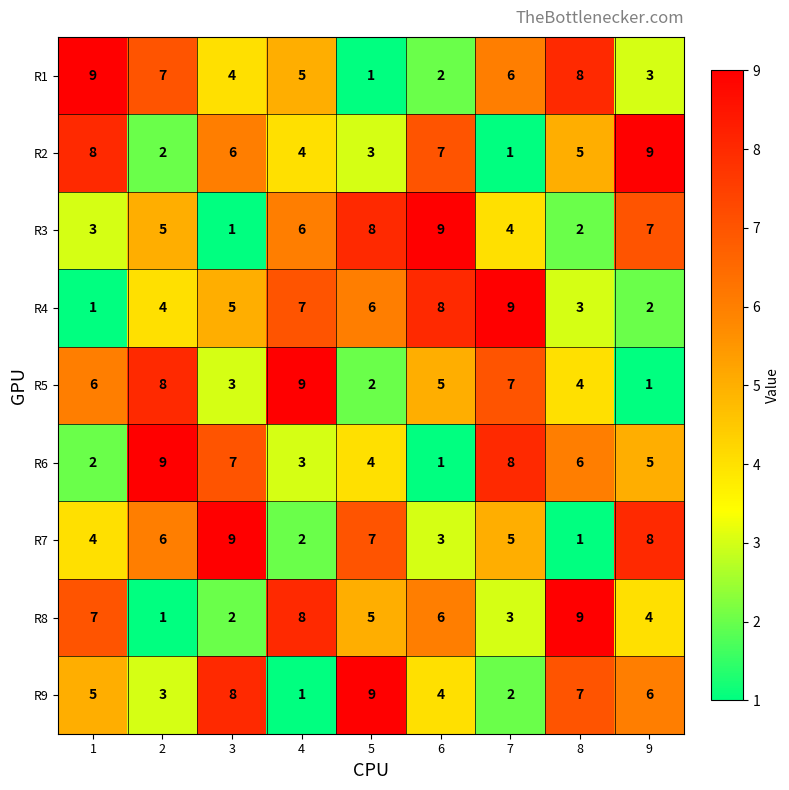

What is the total value across all series at 4?

45